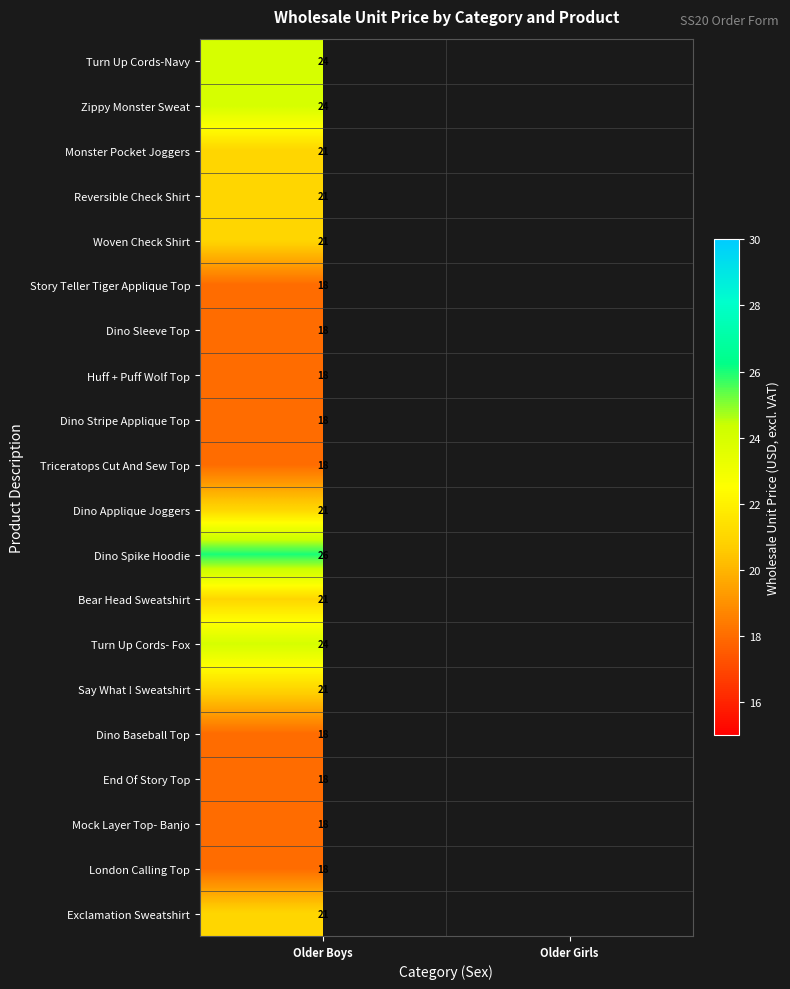

At which category is the sum across all series the highest?

Older Boys